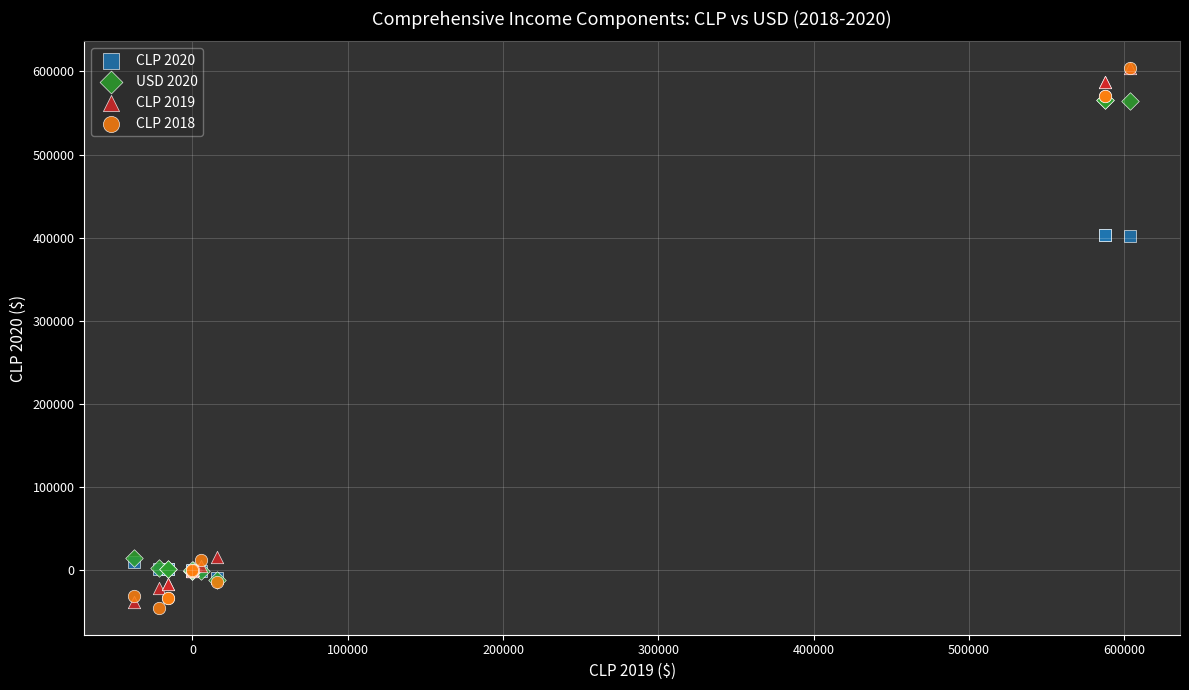

Which series contains the lowest Y value?

CLP 2018